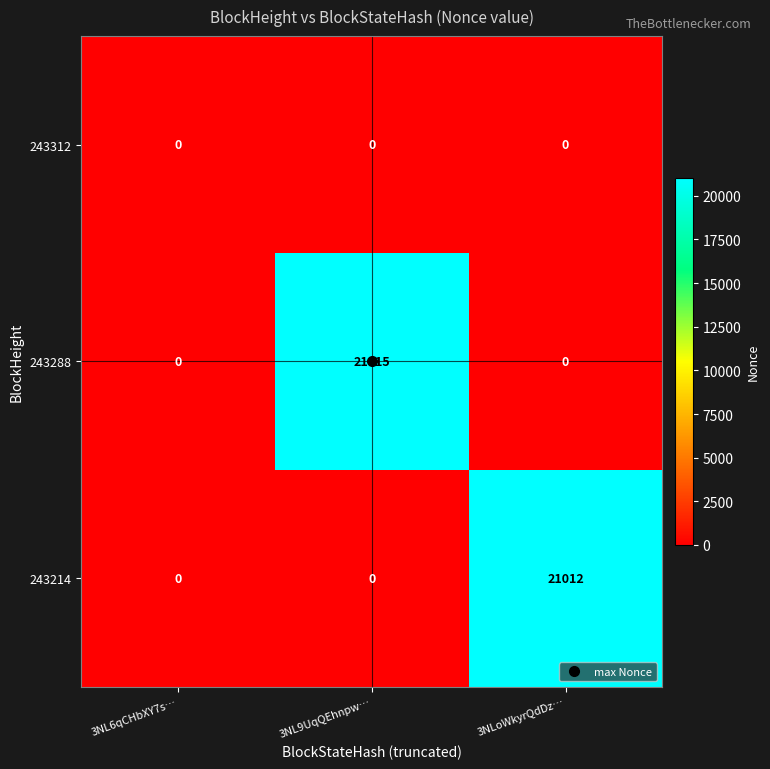

What is the total value across all series at 3NL9UqQEhnpw…?

21015